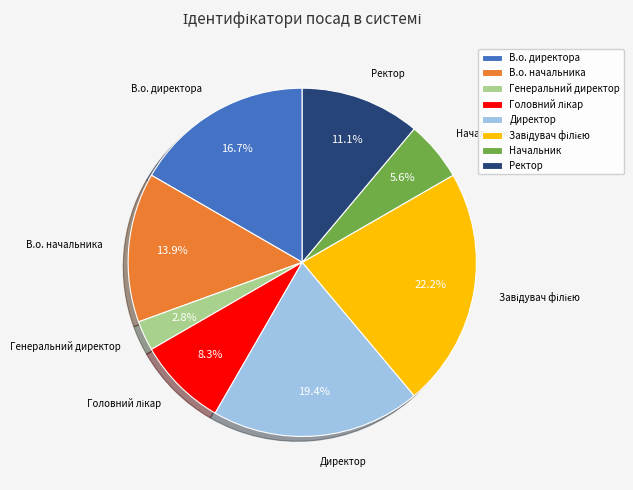

Is there any slice that represents more than half of the pie?

No